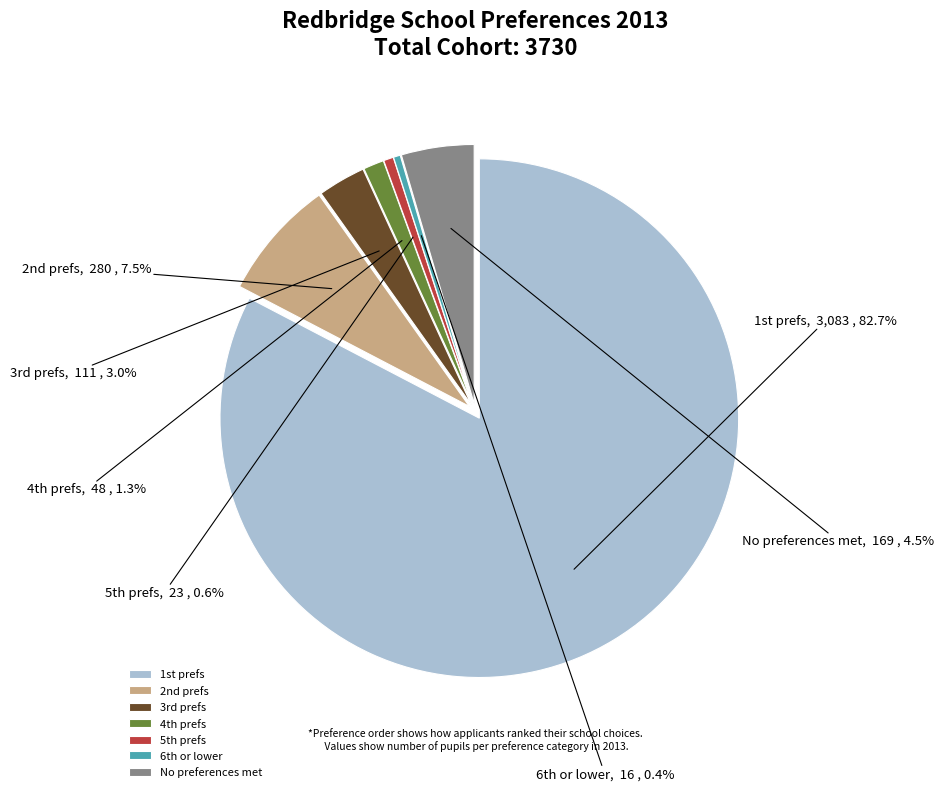

Count the number of slices in the pie.

7